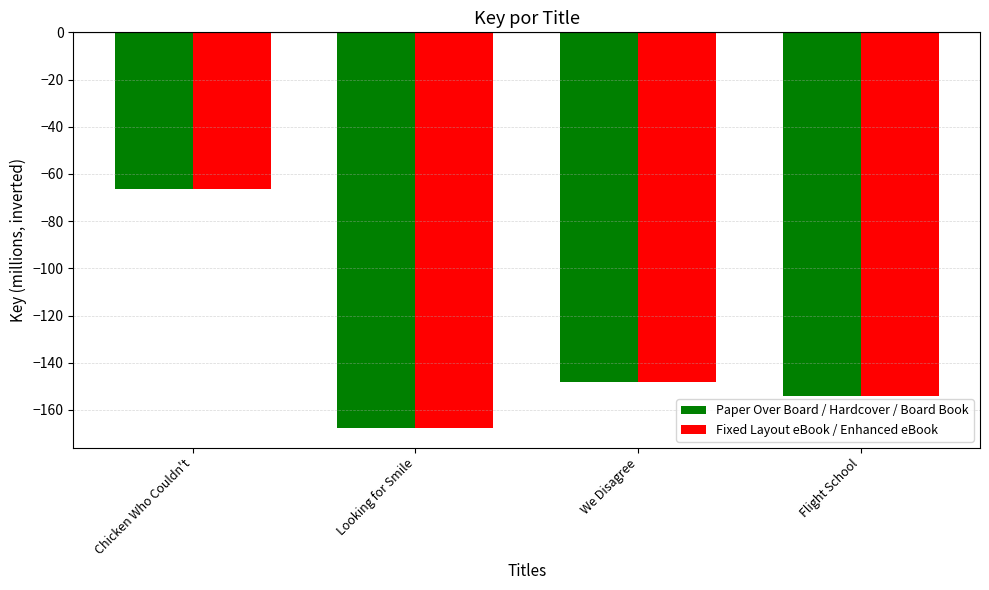

At which category is the sum across all series the highest?

Chicken Who Couldn't